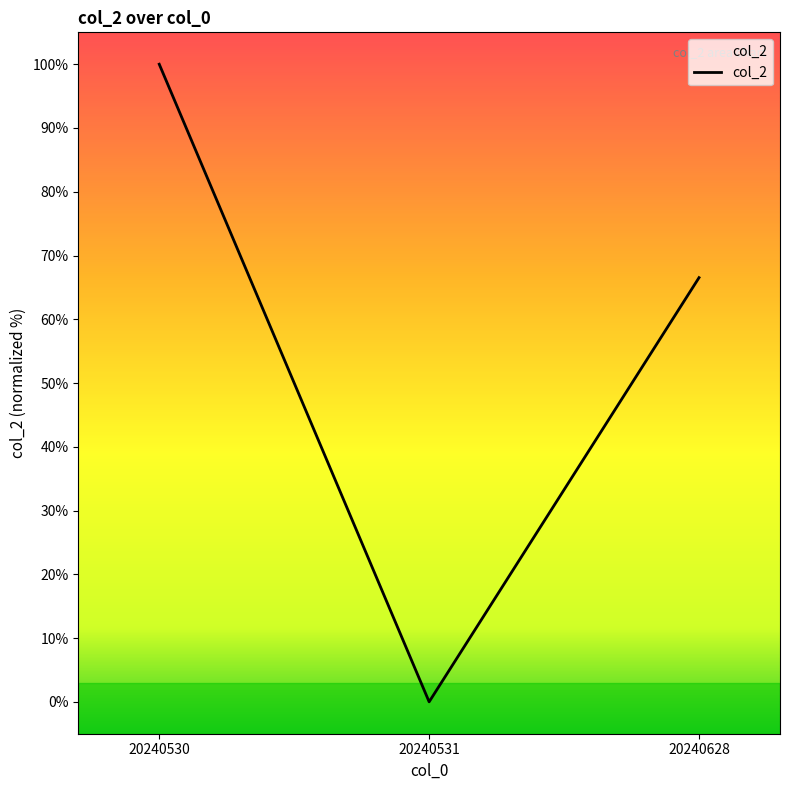

Count the number of values greater than 66.

2